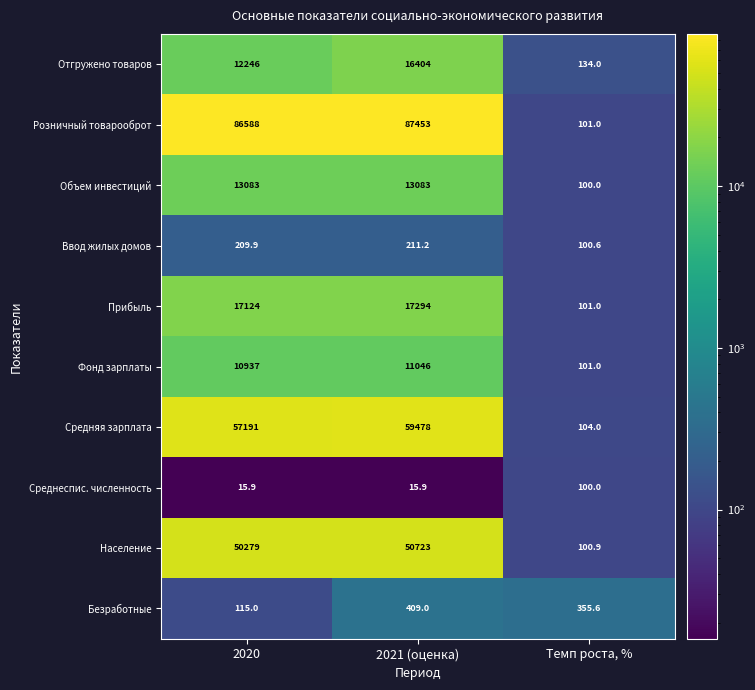

Rank the series by their maximum value, from lowest to highest.

Среднеспис. численность, Ввод жилых домов, Безработные, Фонд зарплаты, Объем инвестиций, Отгружено товаров, Прибыль, Население, Средняя зарплата, Розничный товарооброт